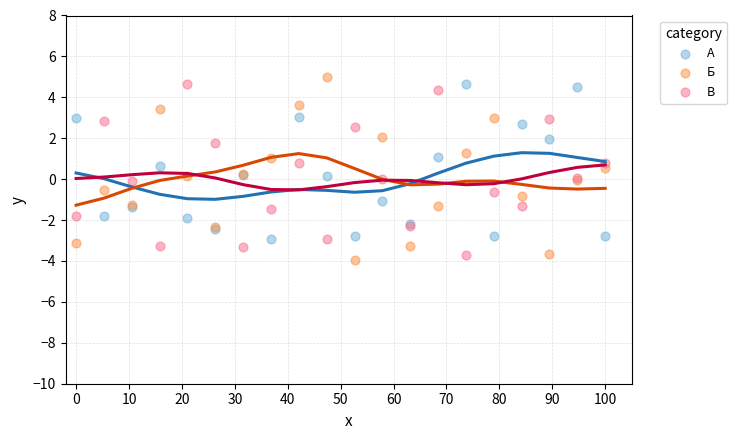

What are all the series names shown in the legend?

А, Б, В